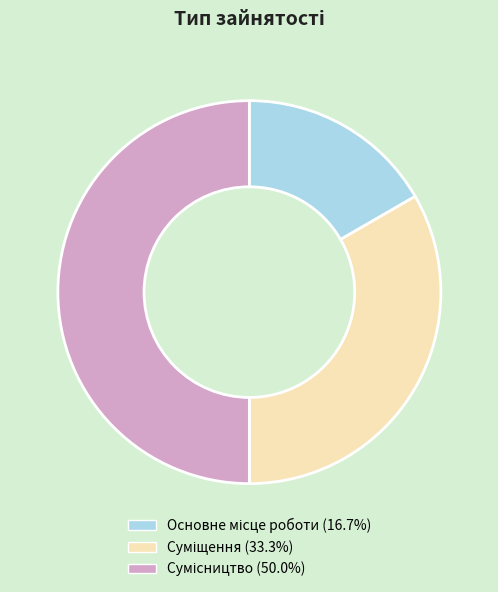

To the nearest percent, what portion does Сумісництво represent?

50%